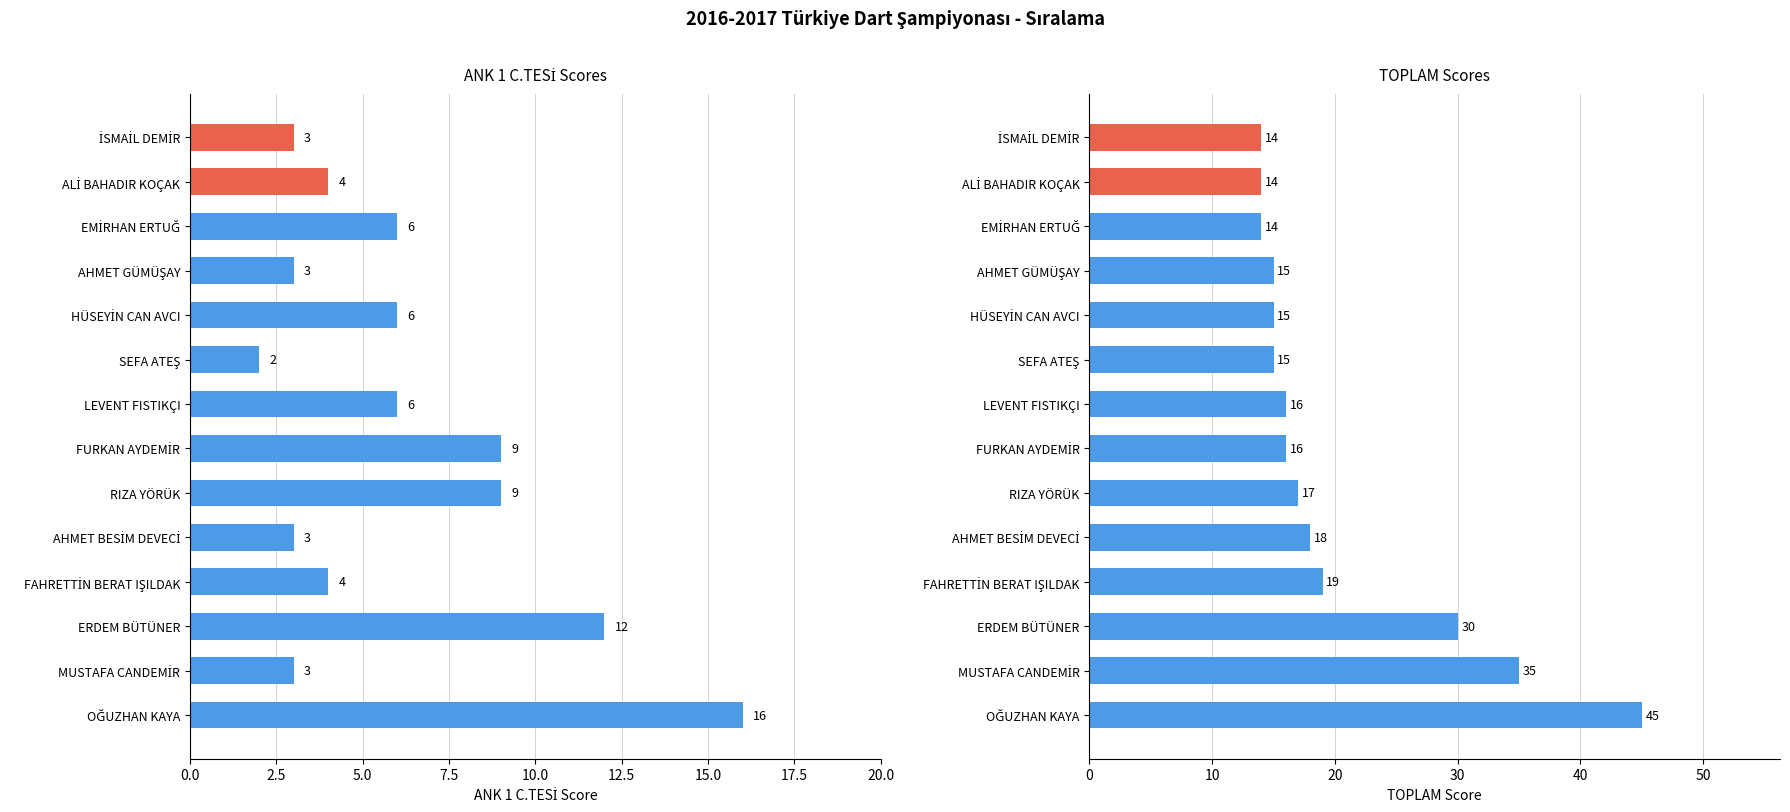

Rank the series by their average value, from highest to lowest.

TOPLAM, ANK 1 C.TESİ